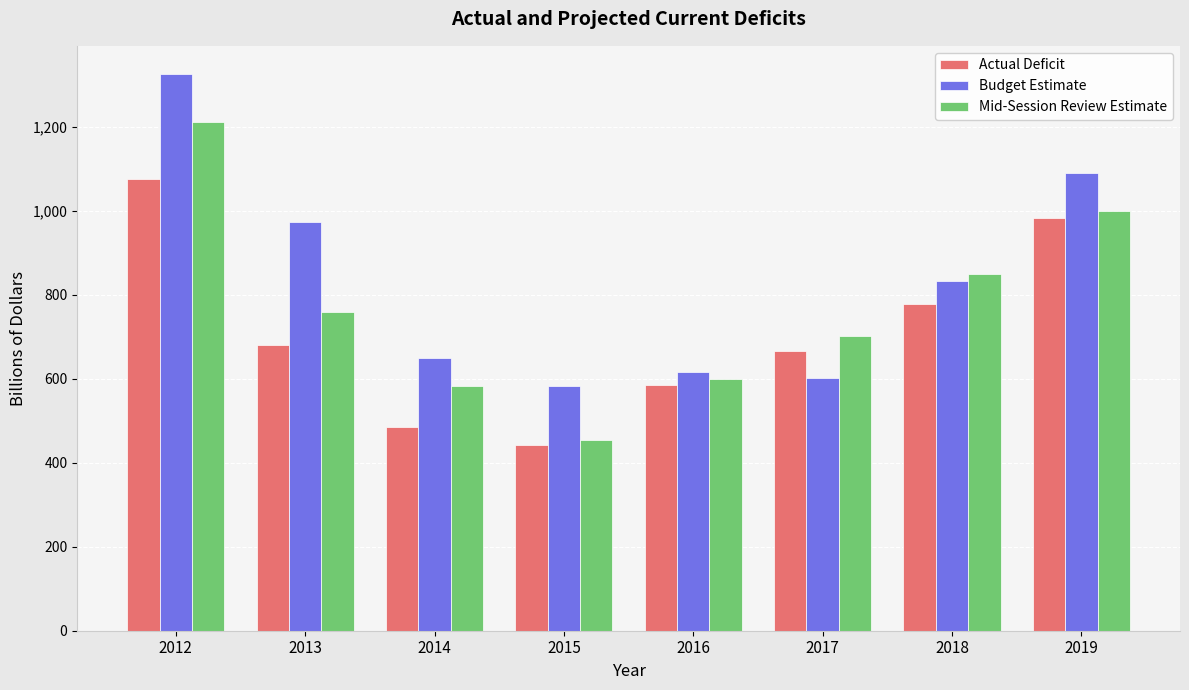

List the series in order of their overall mean, lowest first.

Actual Deficit, Mid-Session Review Estimate, Budget Estimate